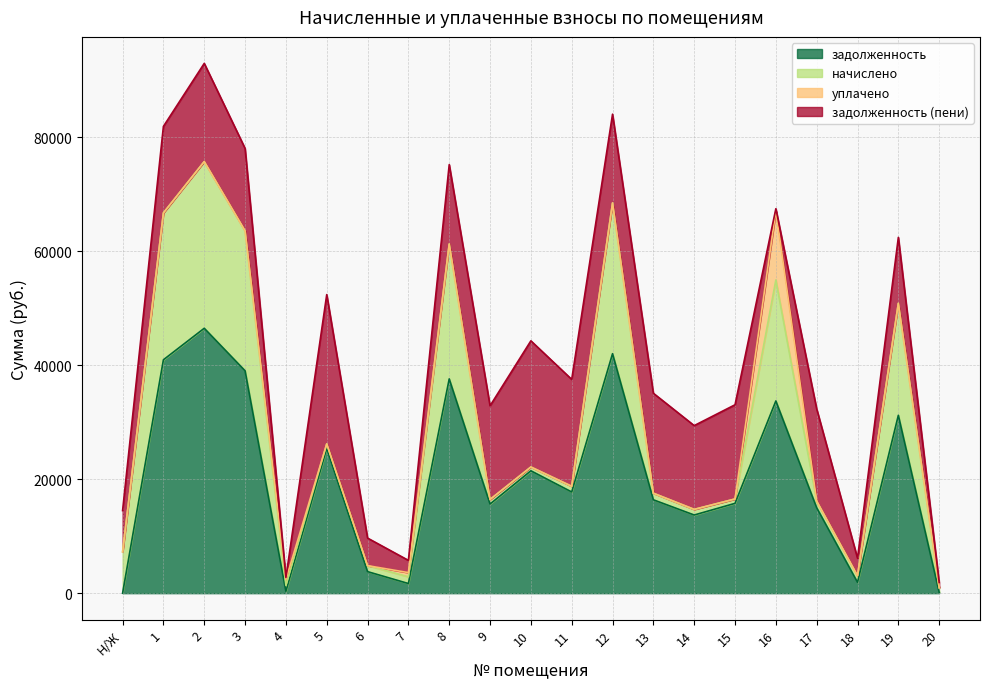

Does the chart have visible grid lines?

Yes